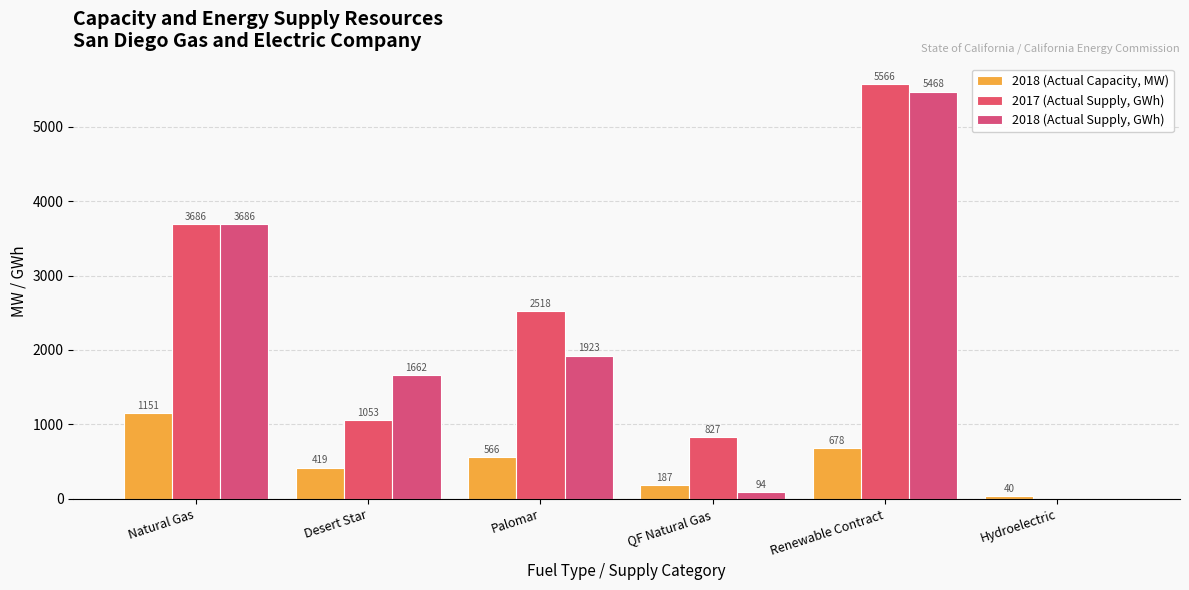

What is the difference between the maximum and minimum values in the 2018 (Actual Capacity, MW) series?

1111.2